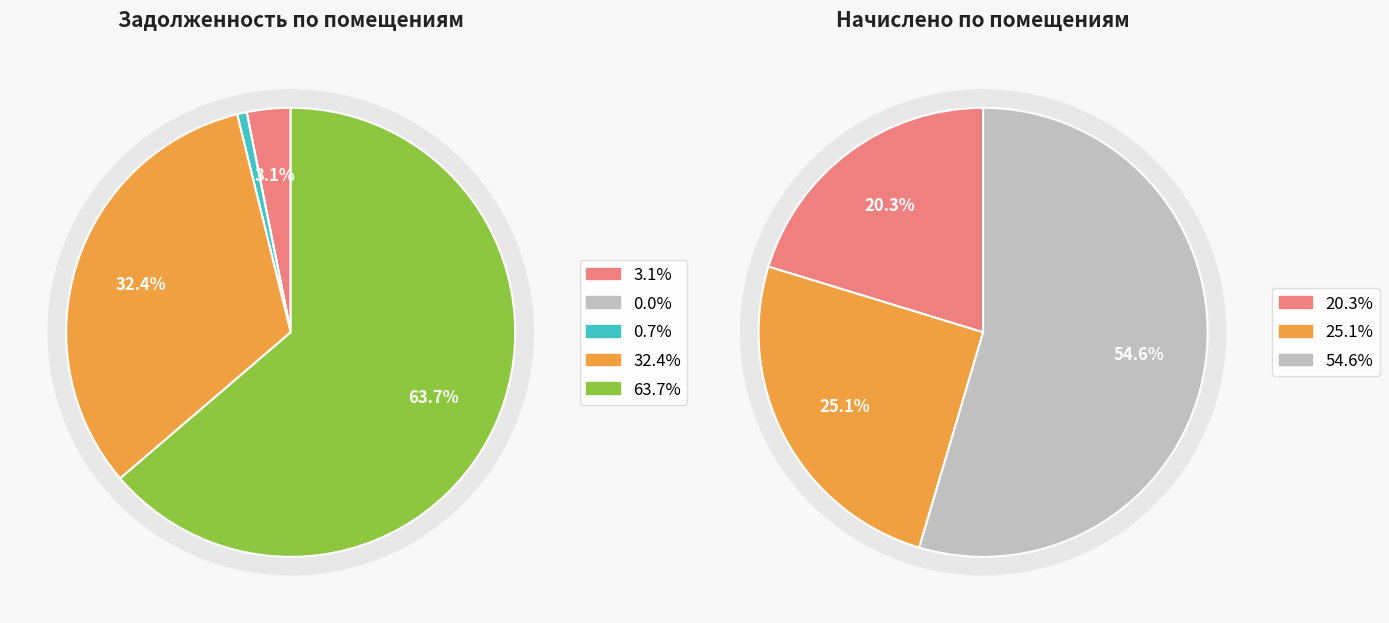

Is it true that 13 is 0% of the pie?

True